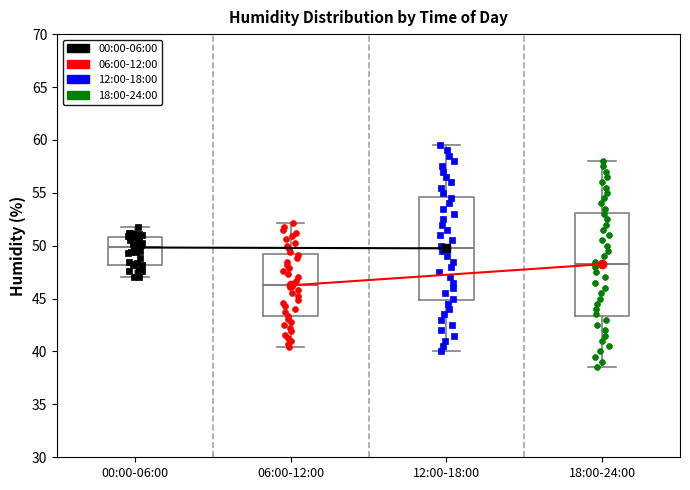

Reading left to right, read every box against the y-axis: the position of its median line, the range the box covers, and the ends of its whiskers. The values are not printed on the chart, so give them approximately, as read against the axis.

00:00-06:00: median 50.0, box 48.0 to 51.0, whiskers 47.0 to 52.0
06:00-12:00: median 46.5, box 43.5 to 49.0, whiskers 40.5 to 52.0
12:00-18:00: median 50.0, box 45.0 to 54.5, whiskers 40.0 to 59.5
18:00-24:00: median 48.5, box 43.5 to 53.0, whiskers 38.5 to 58.0